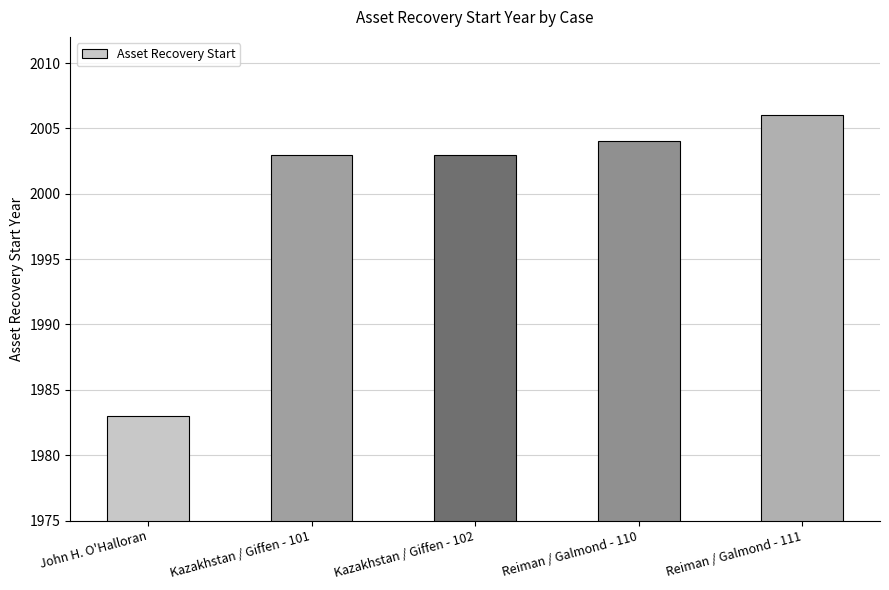

True or false: the data shows 2807 at Kazakhstan / Giffen - 101.

False